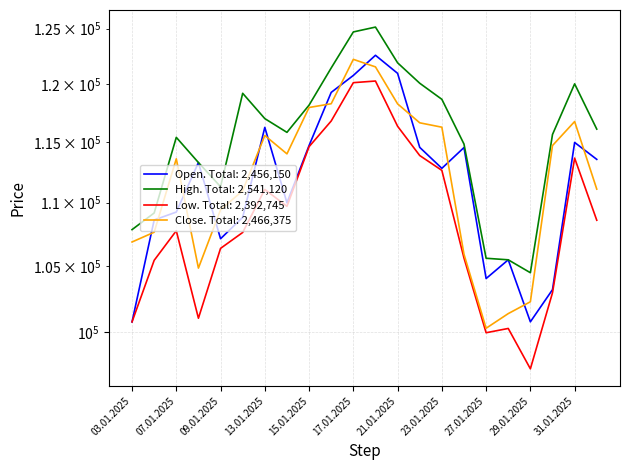

Between 03.01.2025 and 29.01.2025, which series saw the biggest shift?

Close